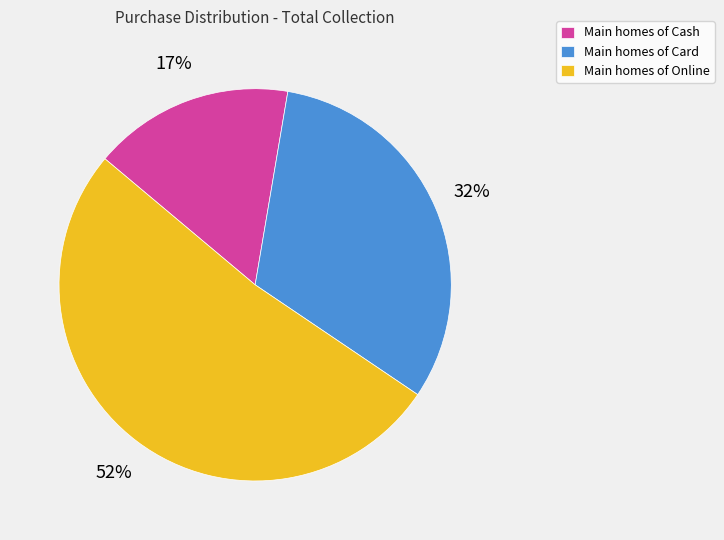

Which slice is the largest?

Main homes of Online